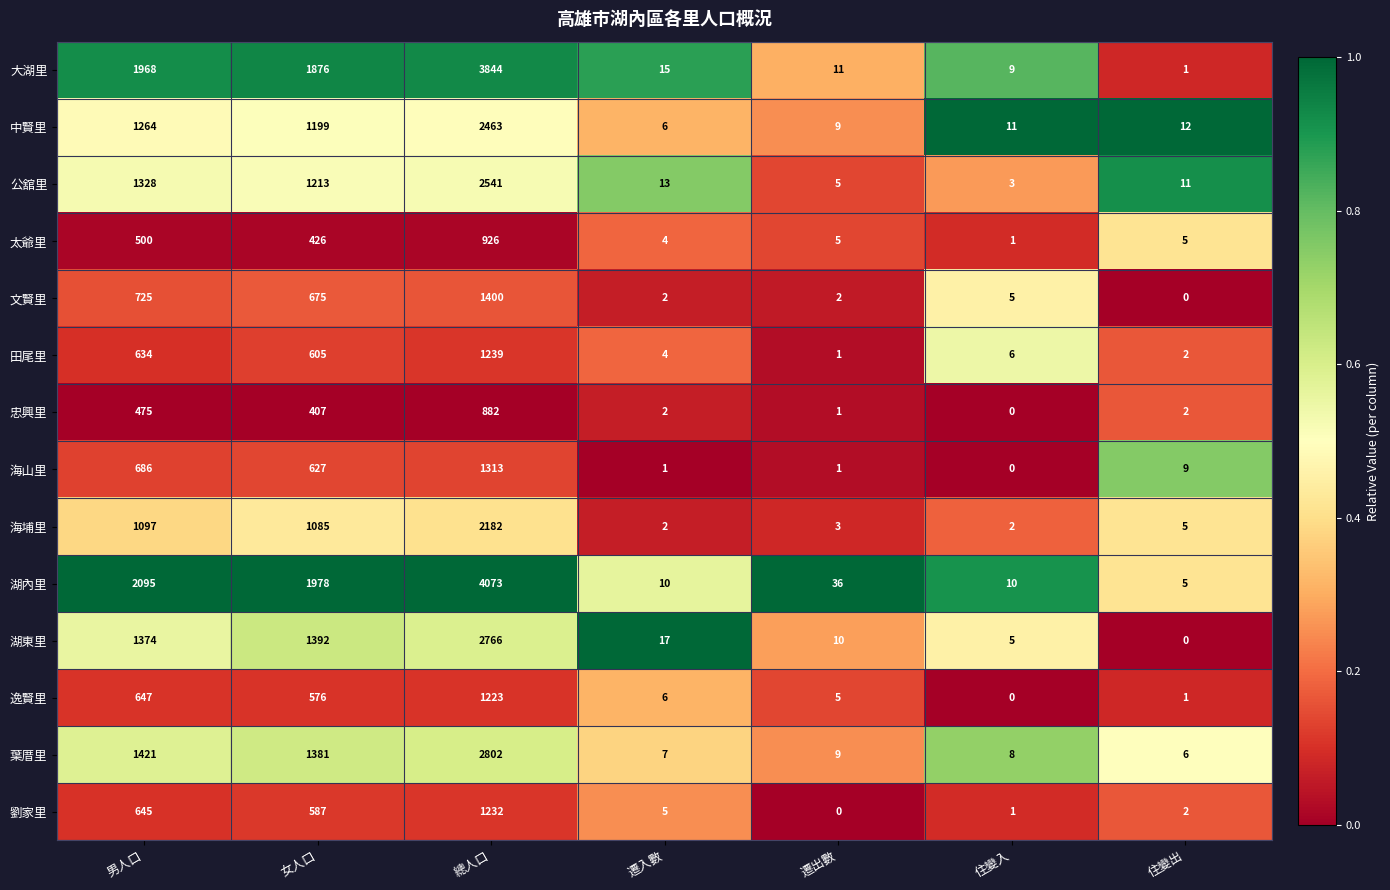

What is the difference between the maximum and minimum values in the 忠興里 series?

882